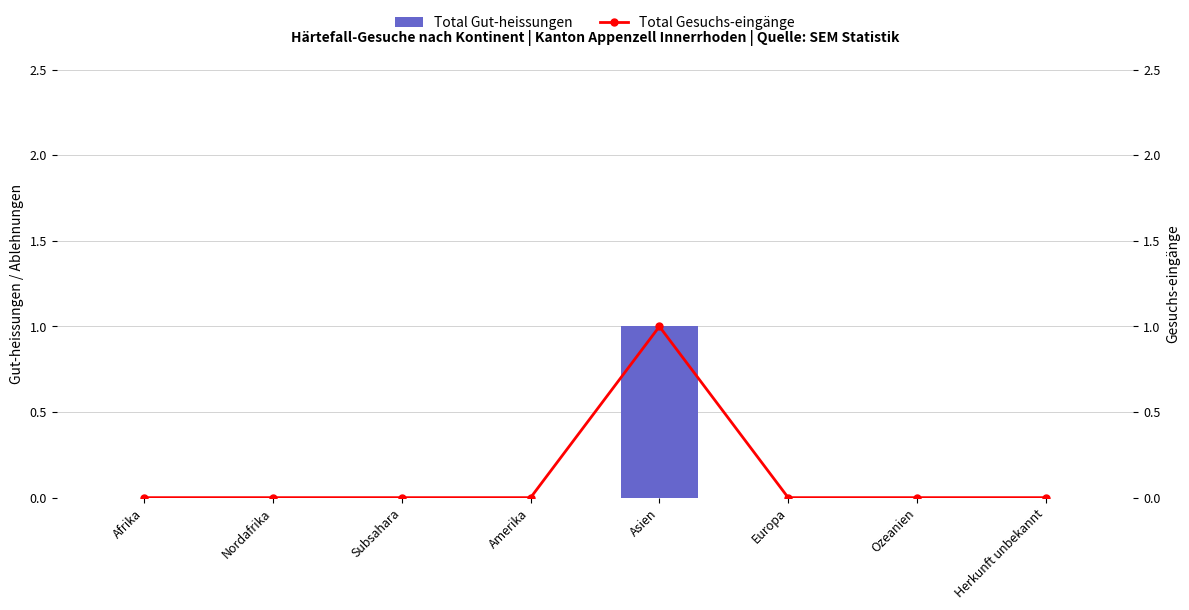

At Asien, list the series in order from smallest to largest.

Total Gut-heissungen, Total Gesuchs-eingänge